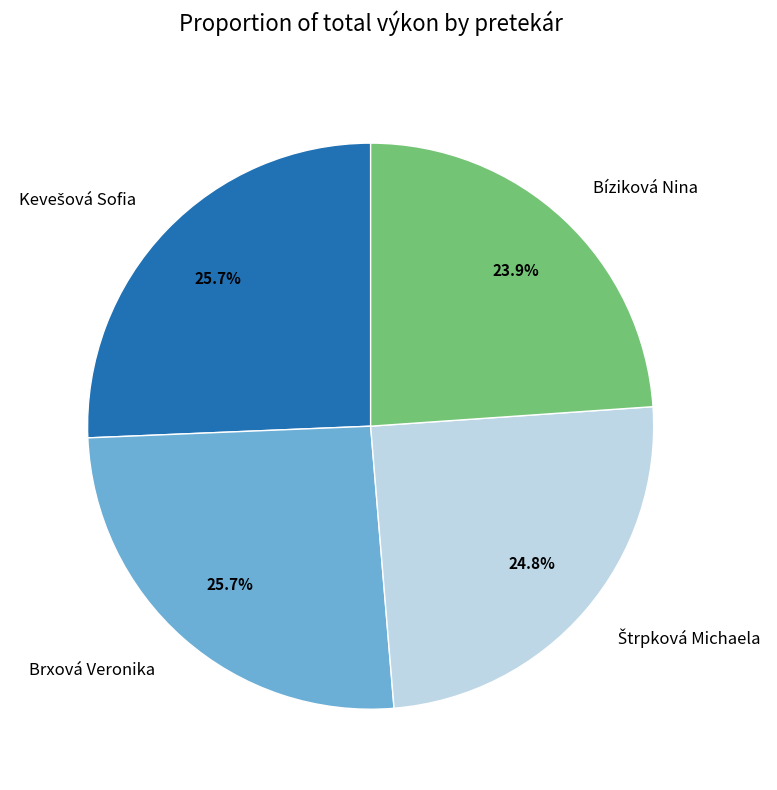

Does any single category account for the majority?

No